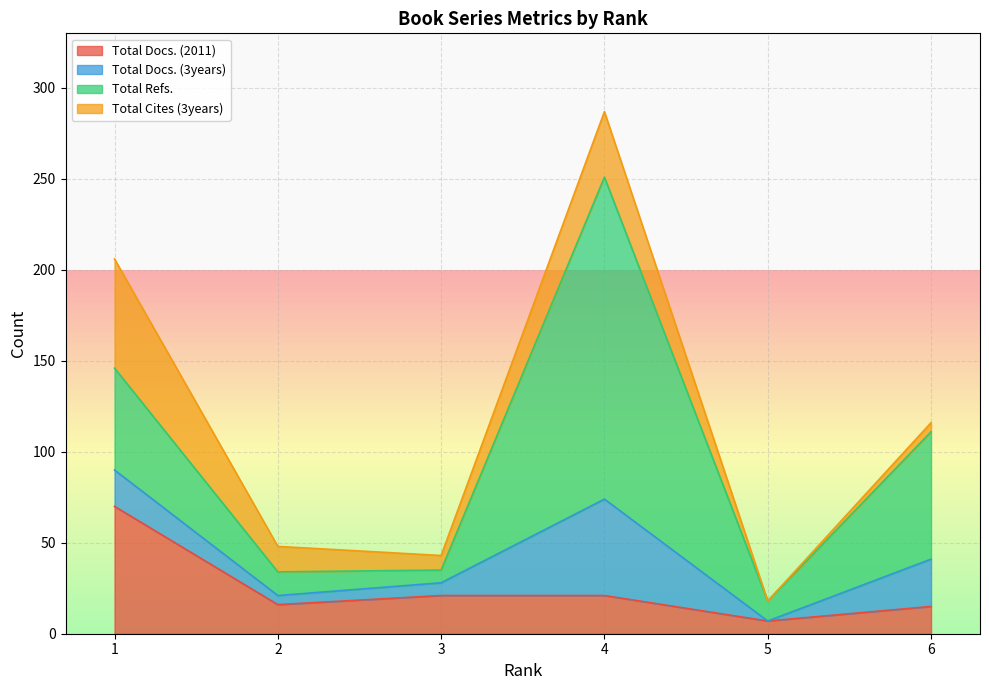

Rank the series by their maximum value, from highest to lowest.

Total Refs., Total Docs. (2011), Total Cites (3years), Total Docs. (3years)